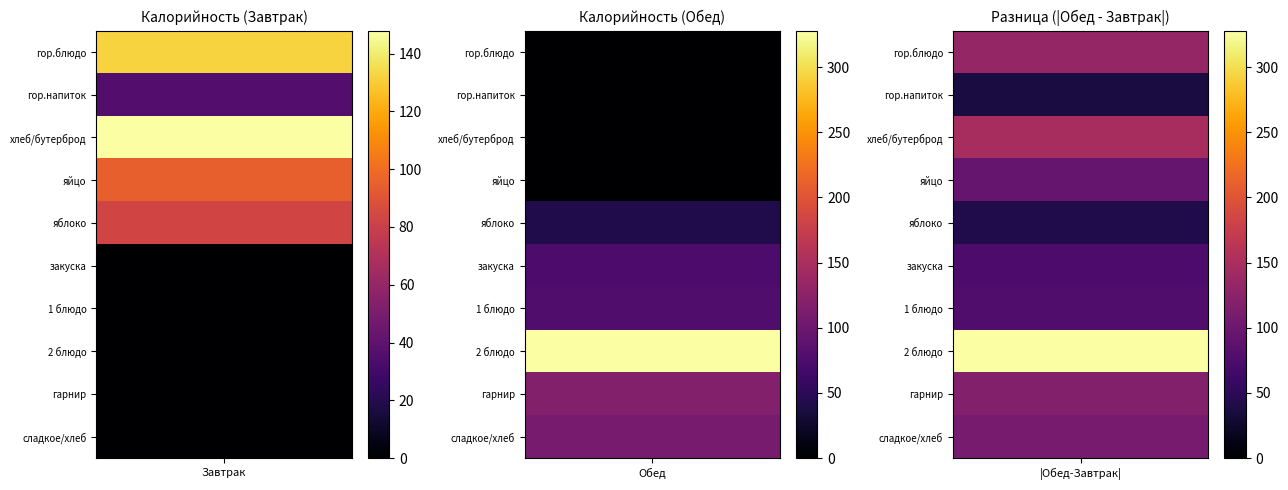

Is the value of Завтрак at сладкое/хлеб greater than the value of Обед at гарнир?

No